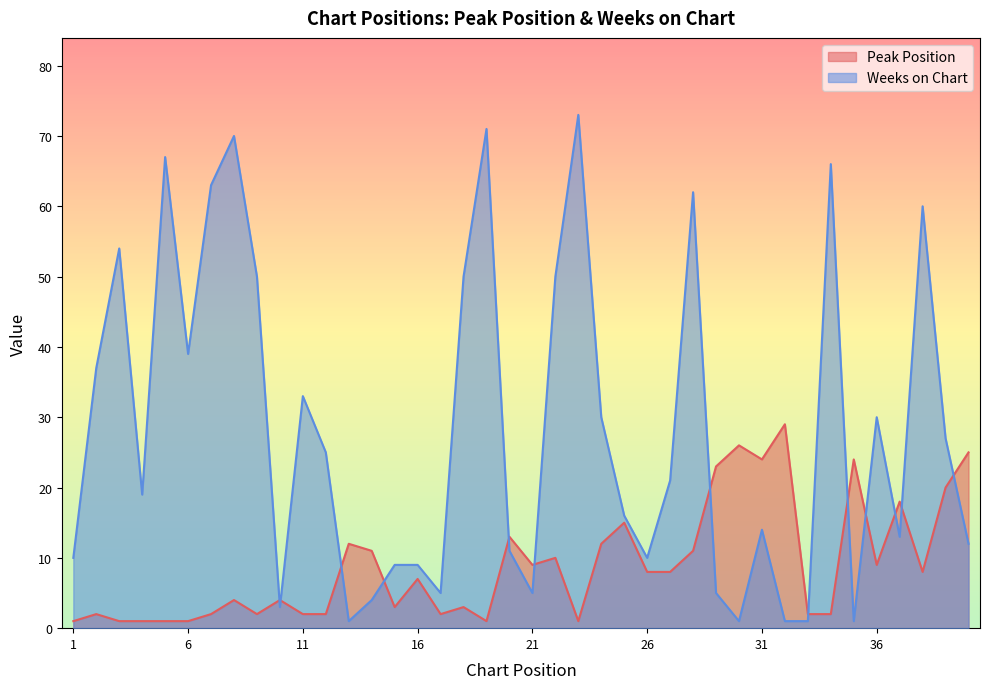

What is the difference between the highest and lowest values at 30?

25